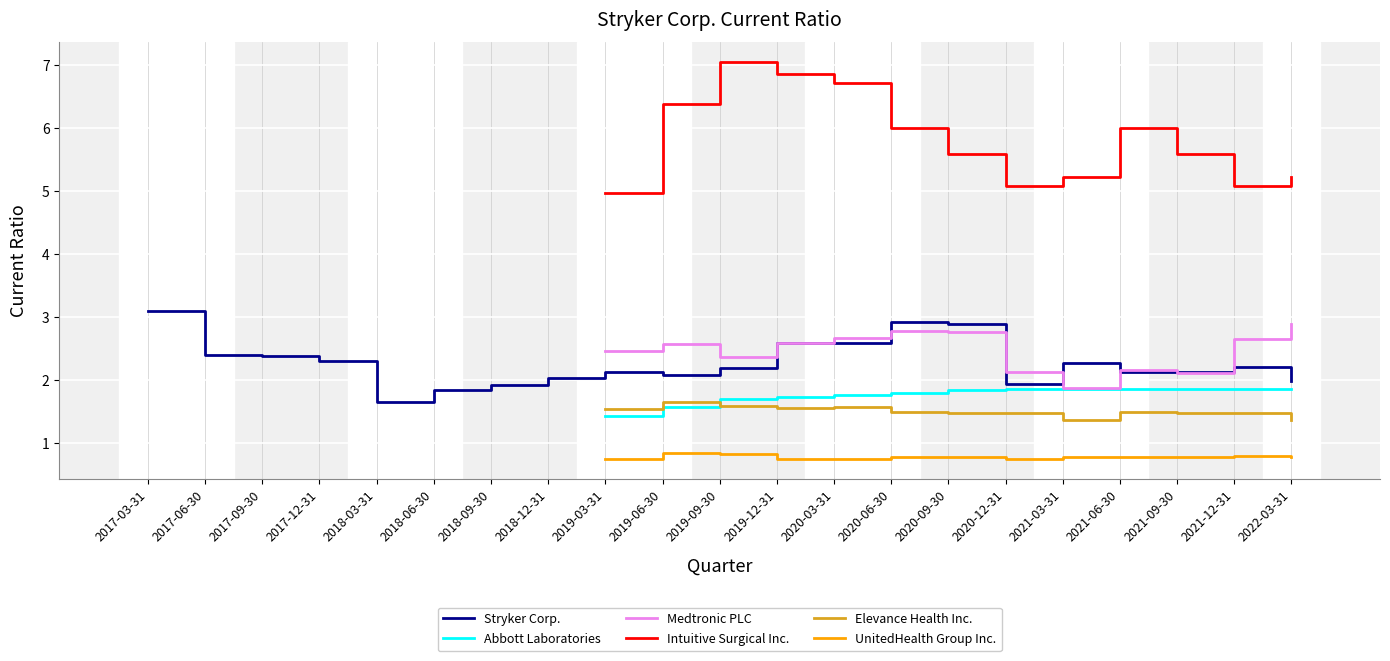

How many positive values does the Abbott Laboratories series have?

13